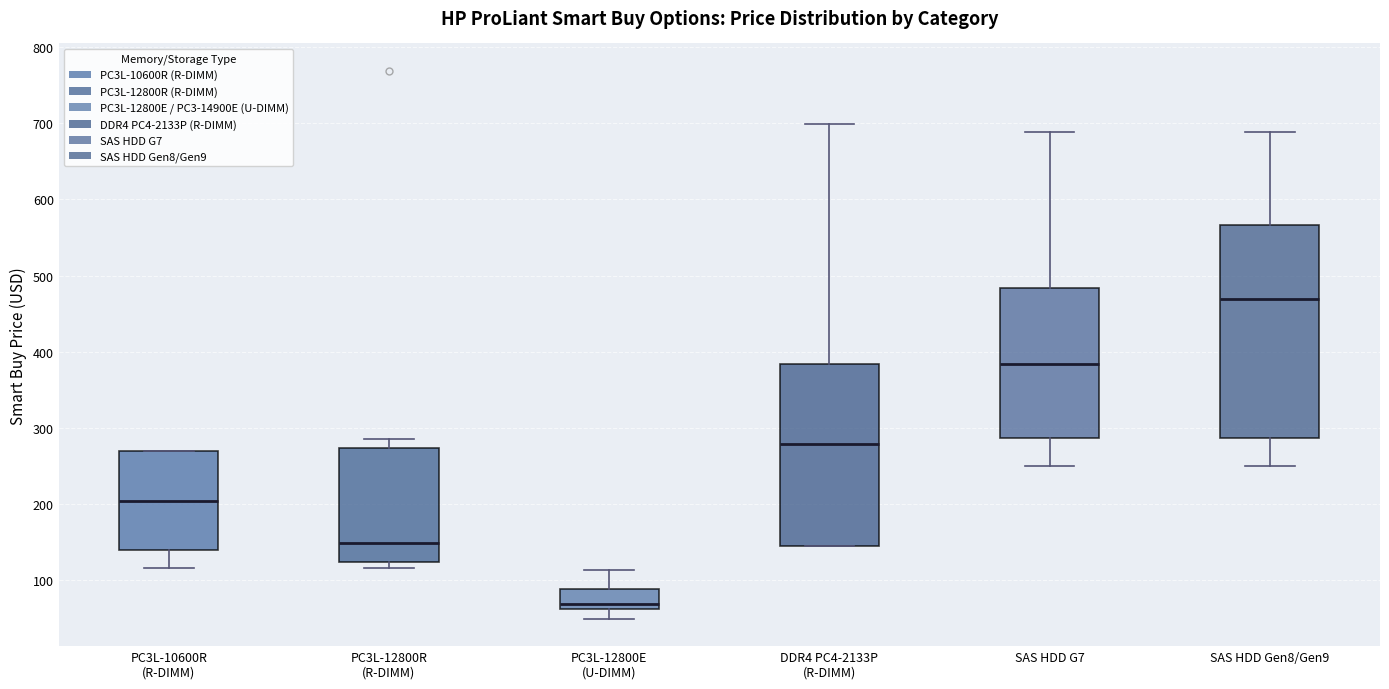

Reading left to right, read every box against the y-axis: the position of its median line, the range the box covers, and the ends of its whiskers. The values are not printed on the chart, so give them approximately, as read against the axis.

PC3L-10600R (R-DIMM): median 200, box 140 to 270, whiskers 120 to 270
PC3L-12800R (R-DIMM): median 150, box 120 to 270, whiskers 120 (just below the box's lower edge) to 290
PC3L-12800E (U-DIMM): median 70, box 60 to 90, whiskers 50 to 110
DDR4 PC4-2133P (R-DIMM): median 280, box 150 to 380, whiskers 150 to 700
SAS HDD G7: median 380, box 290 to 480, whiskers 250 to 690
SAS HDD Gen8/Gen9: median 470, box 290 to 570, whiskers 250 to 690